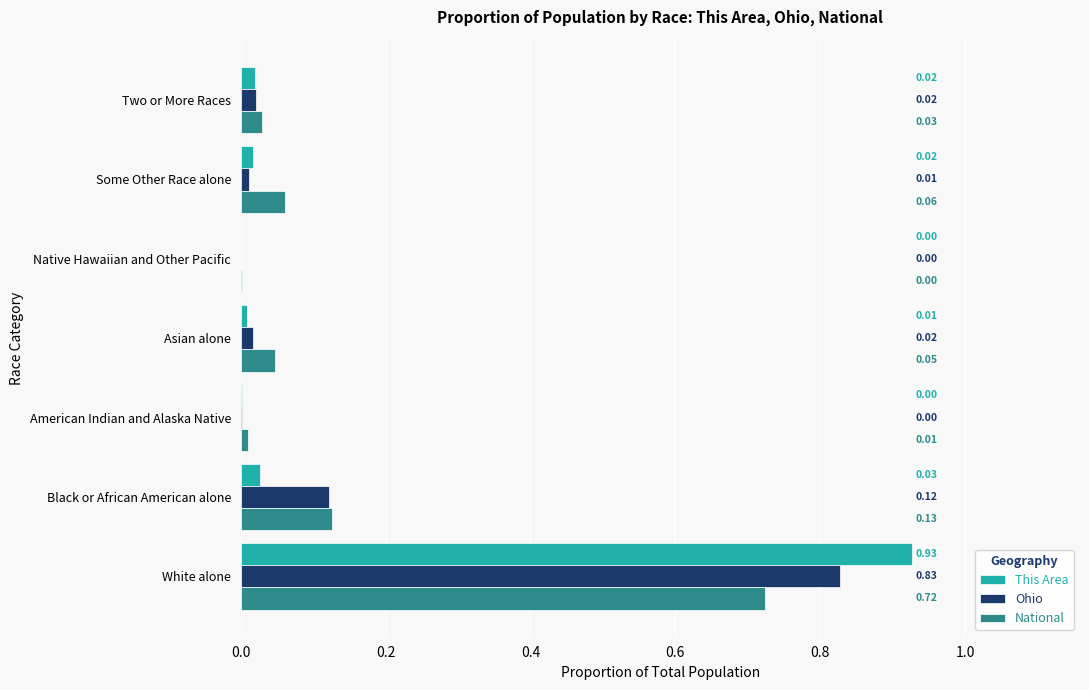

Between White alone and Some Other Race alone, which series saw the biggest shift?

This Area